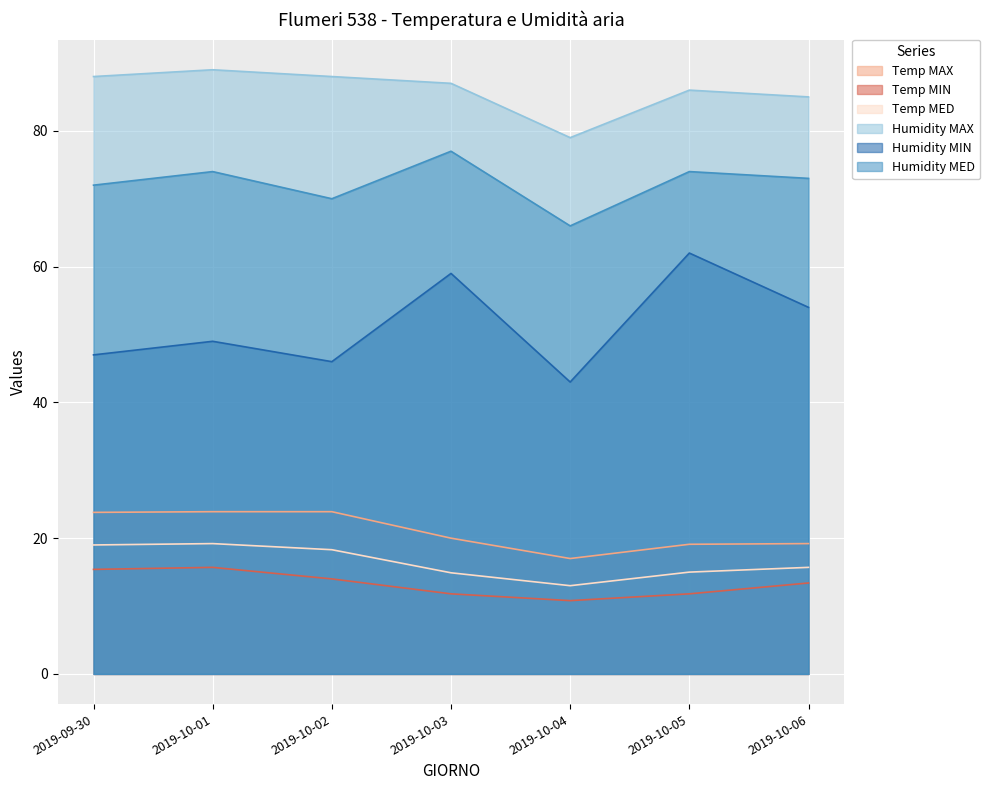

In Temp MAX, how many points are lower than both neighbors (excluding endpoints)?

1